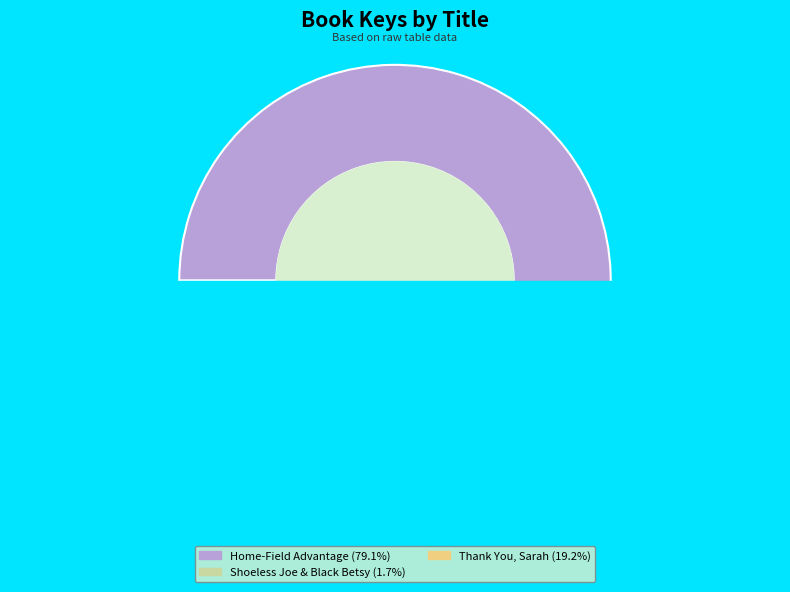

Which category has the smallest portion of the pie?

Shoeless Joe & Black Betsy